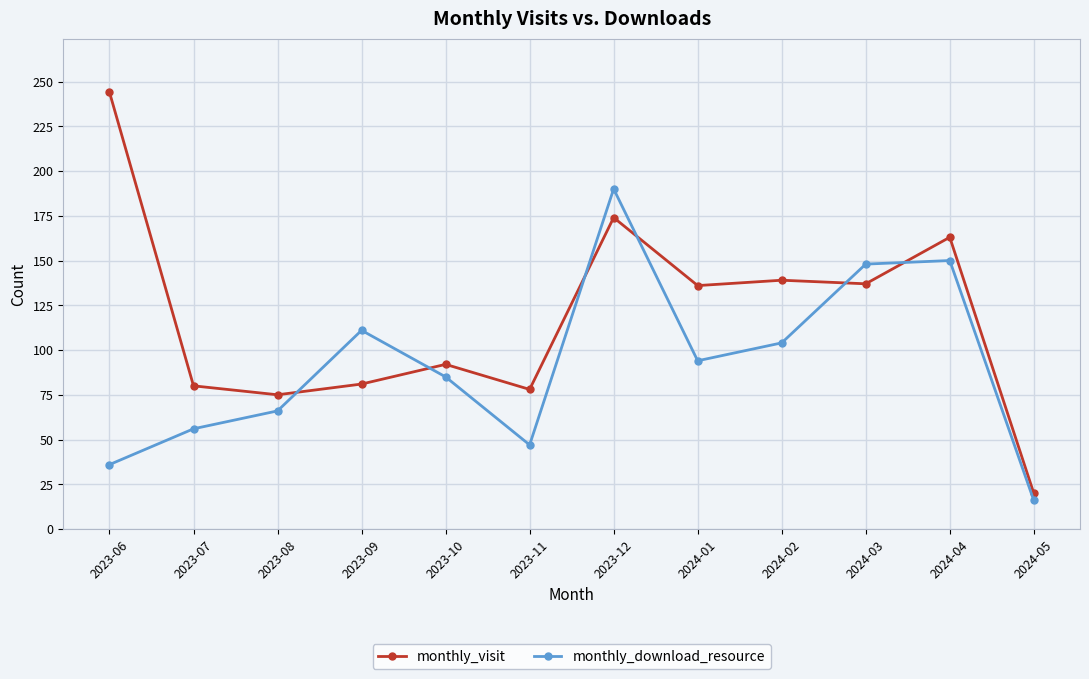

Which category has the highest value in the monthly_visit series?

2023-06